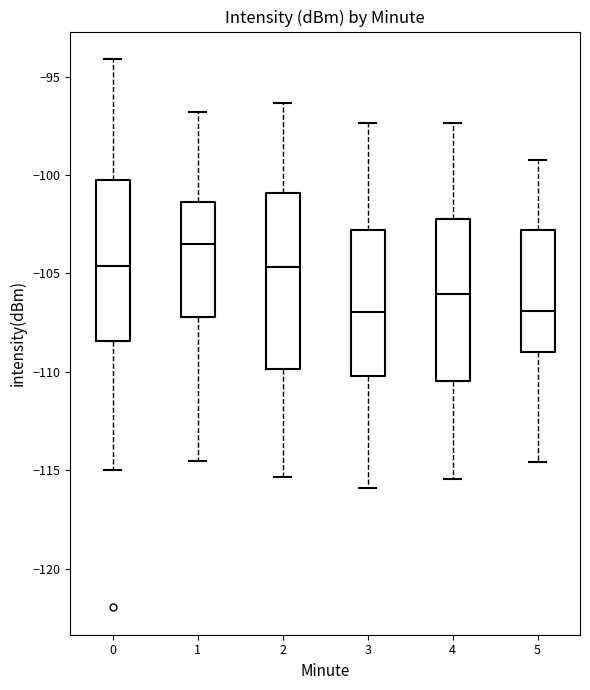

Which box's median line is the highest?

1